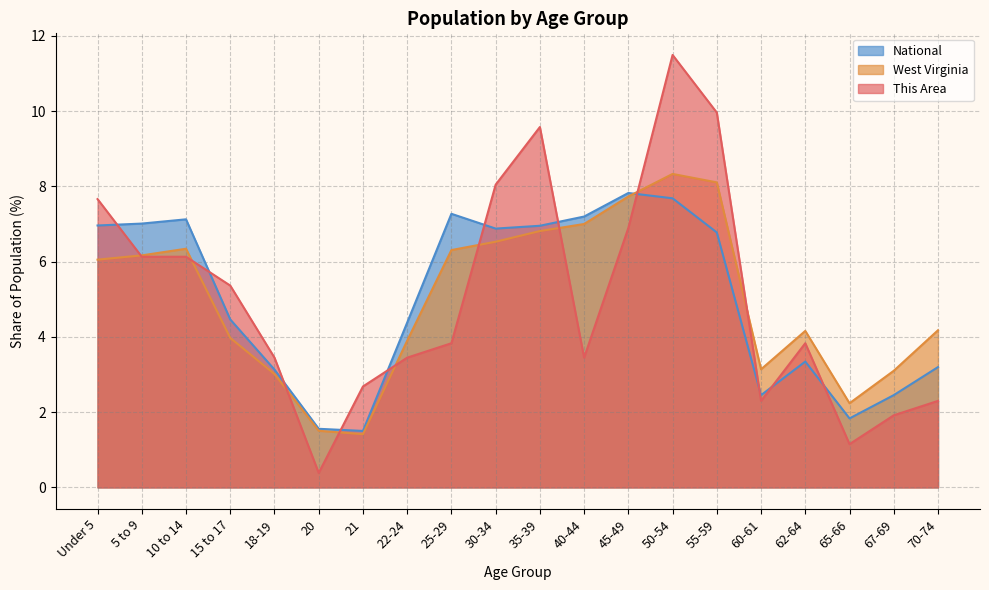

How many interior local peaks does the This Area series have?

3